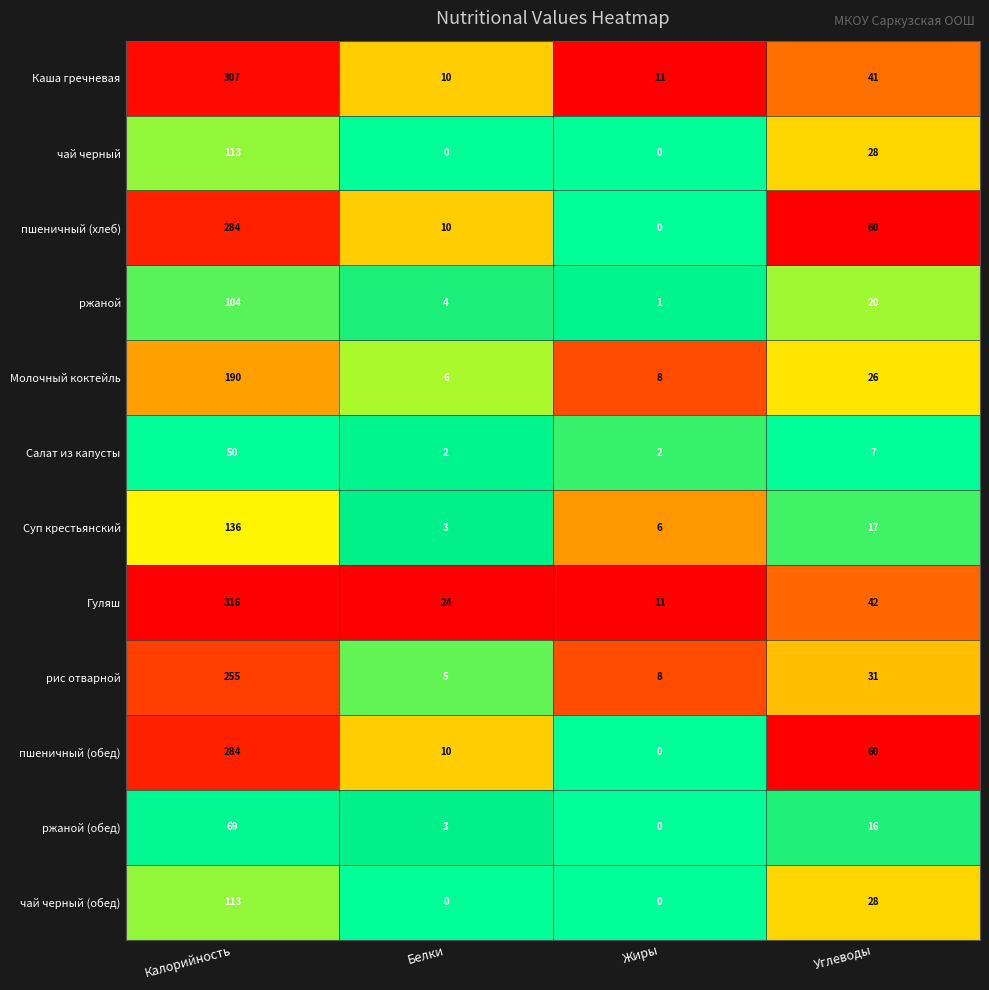

What is the difference between the рис отварной values at Жиры and Белки?

3